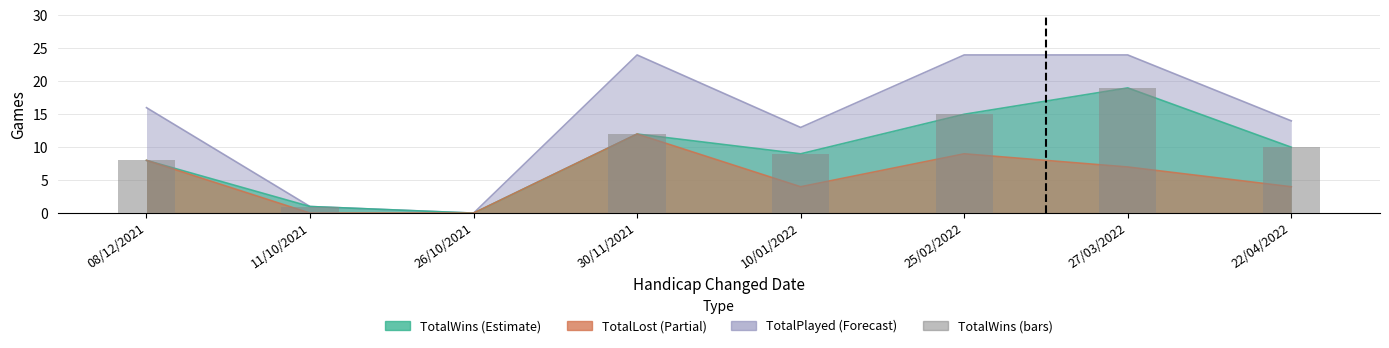

The value at 08/12/2021 is 8. True or false?

True